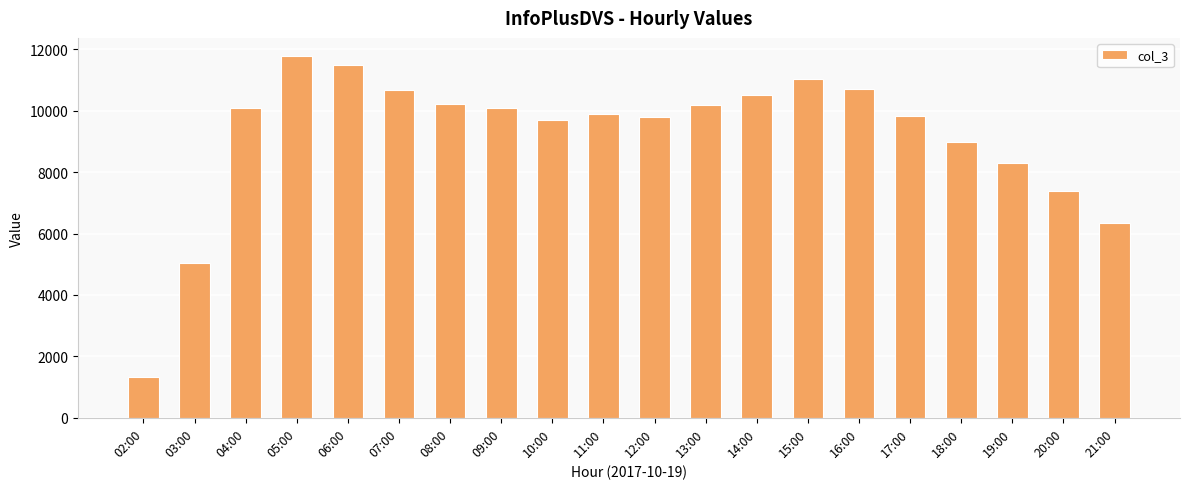

Approximately how many times larger is the value at 03:00 compared to 19:00?

0.6